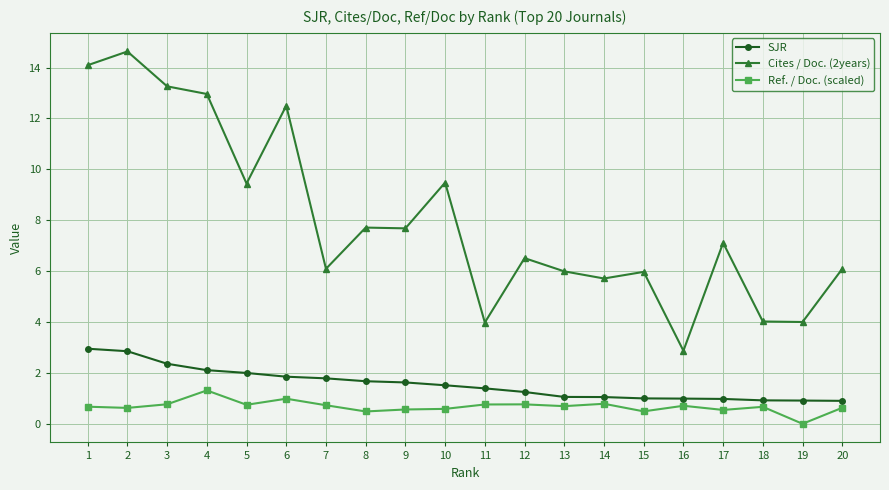

List the series in order of their peak value, highest first.

Cites / Doc. (2years), SJR, Ref. / Doc. (scaled)